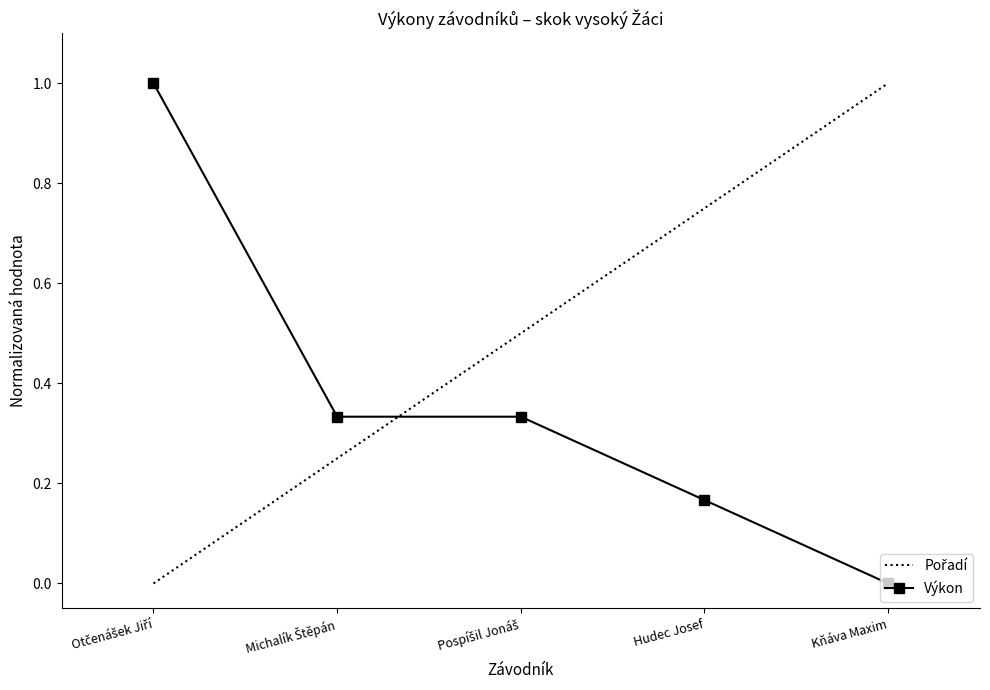

What is the maximum value shown in the chart?

1.0